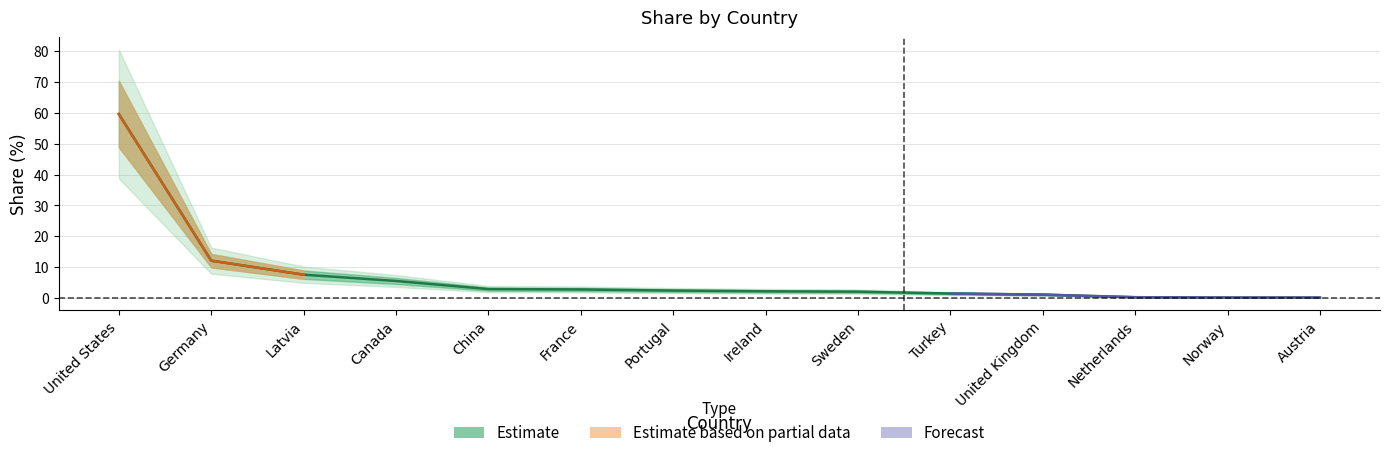

What is the value of the 4th point from the left?

5.5